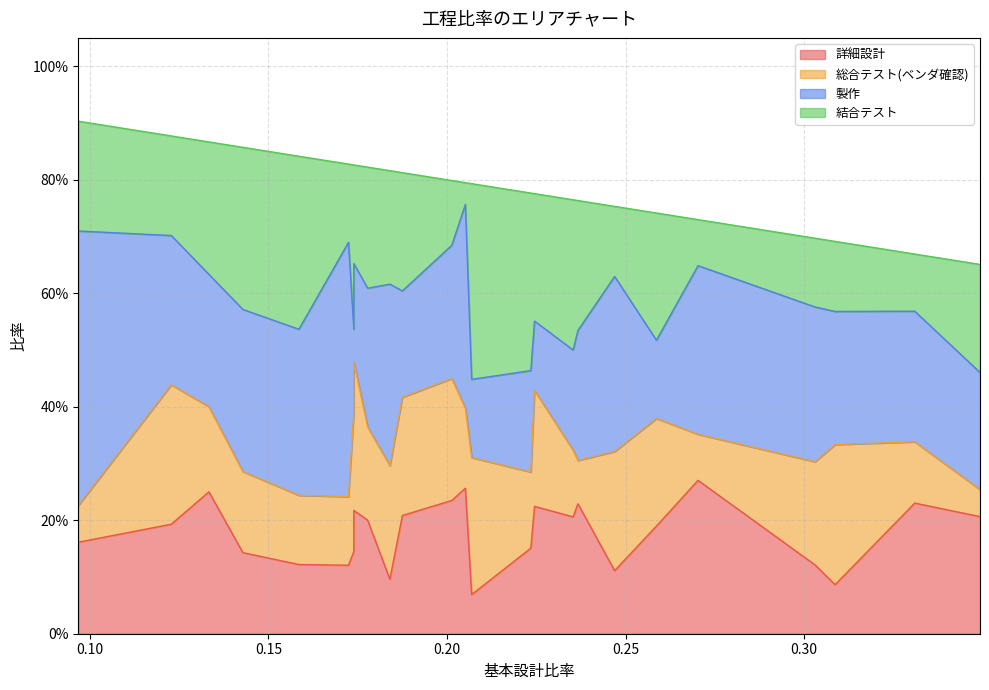

What is the sum of all 詳細設計 values?

4.6